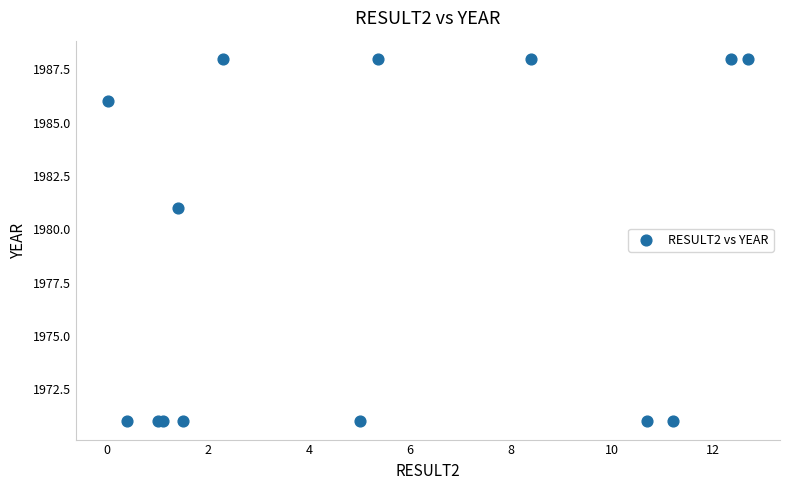

What Y value in the scatter plot is closest to 1979?

1981